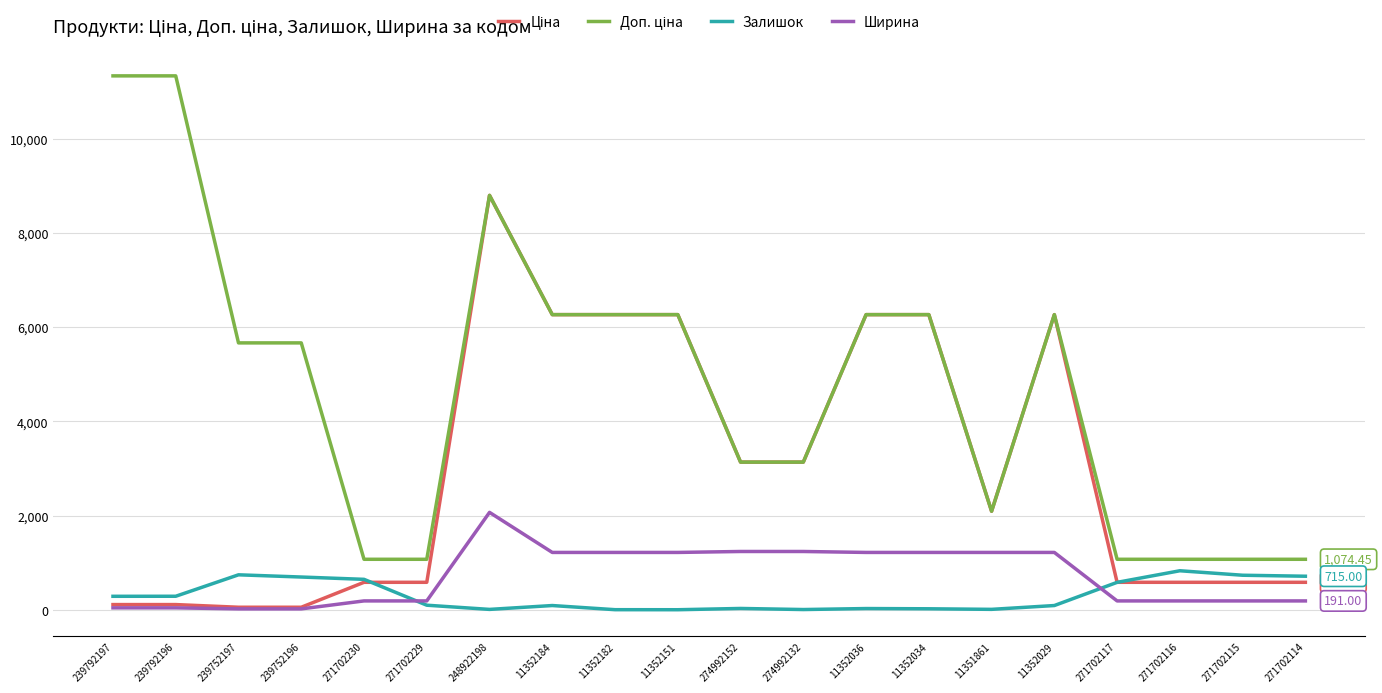

At which category is the sum across all series the highest?

248922198